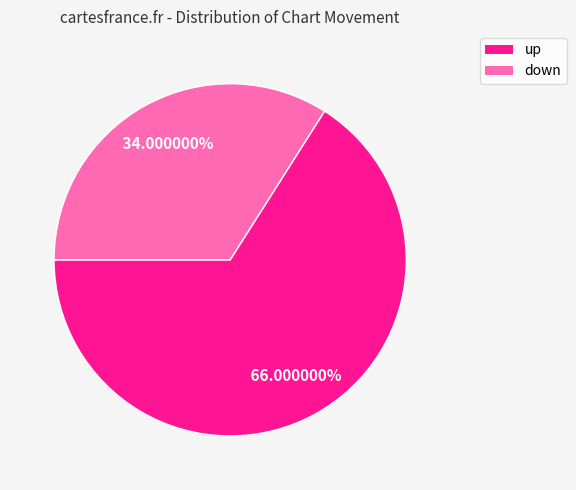

Rank the categories by value from lowest to highest.

down, up